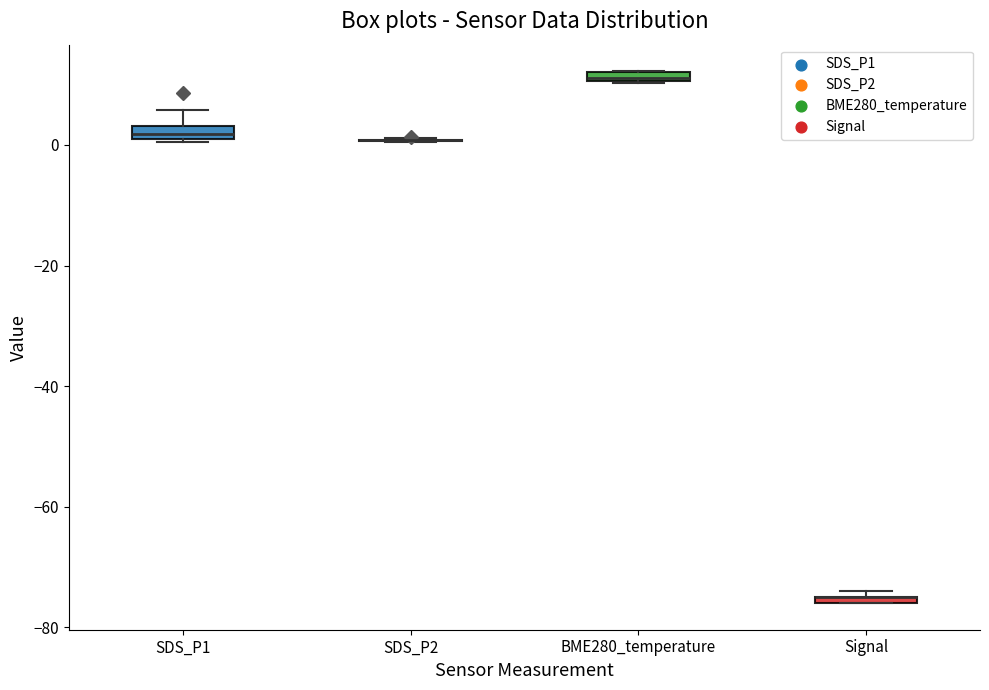

Where is the lower edge of the box for Signal on the y-axis? The values are not printed on the chart, so give them approximately, as read against the axis.

-76